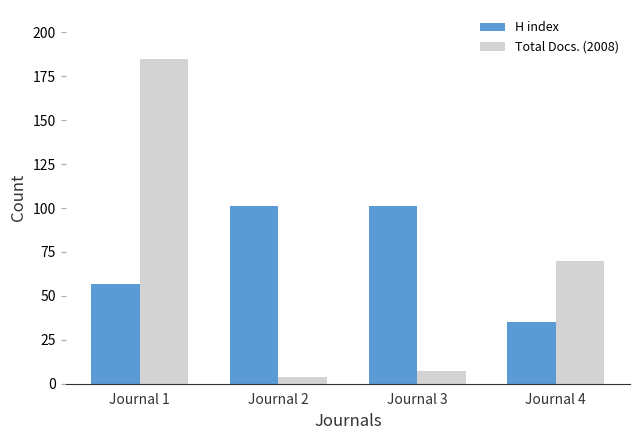

At how many categories does at least one series exceed 169?

1